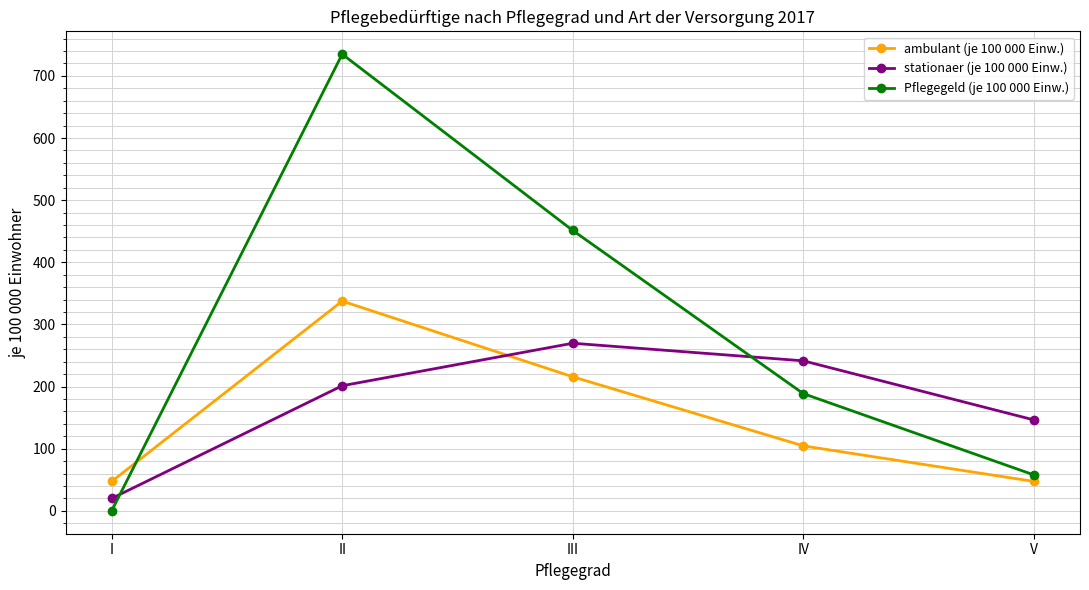

At which category does ambulant (je 100 000 Einw.) reach its first local peak?

II